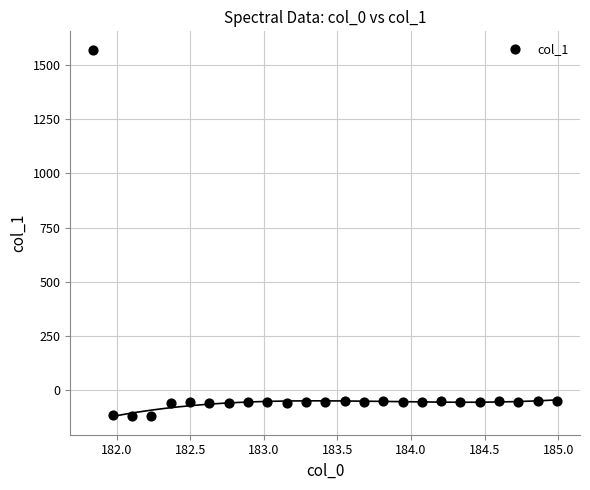

What is the range of X values (max minus min)?

3.1